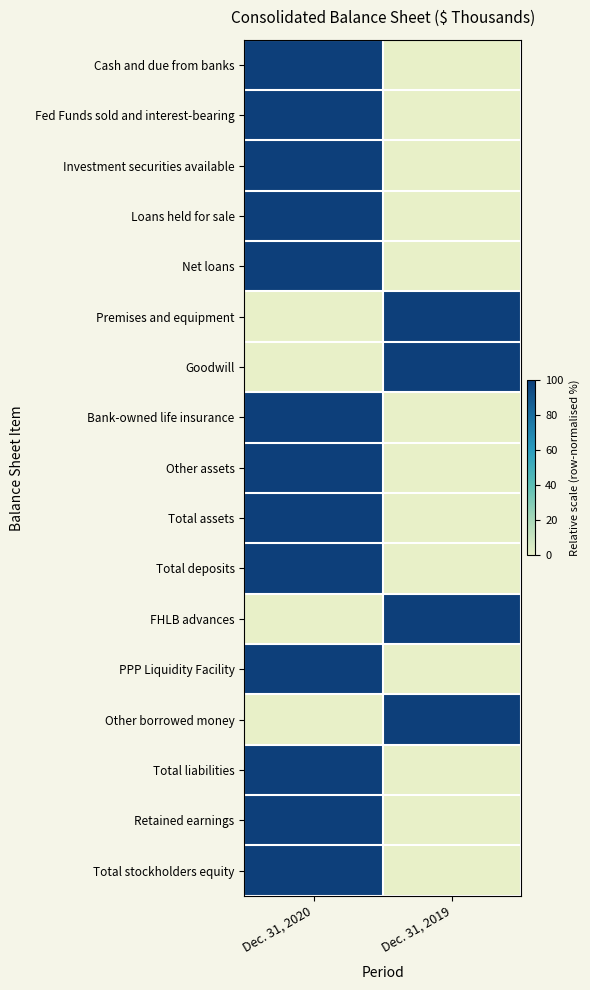

Between Dec. 31, 2019 and Dec. 31, 2020, which is larger?

Dec. 31, 2020